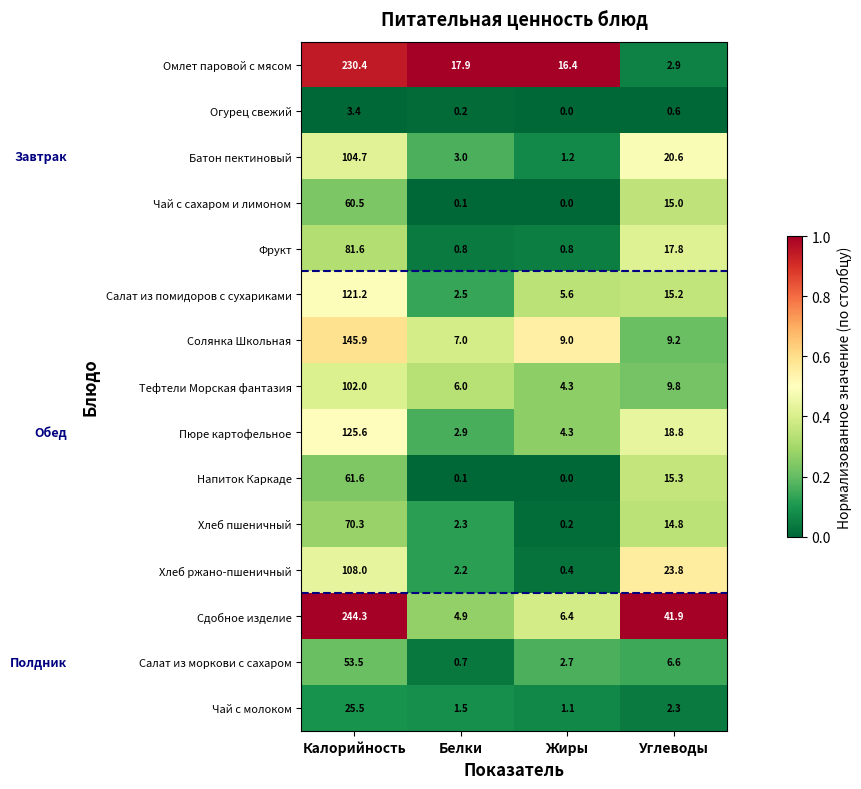

What is the sum of the Пюре картофельное values at Углеводы and Жиры?

23.1